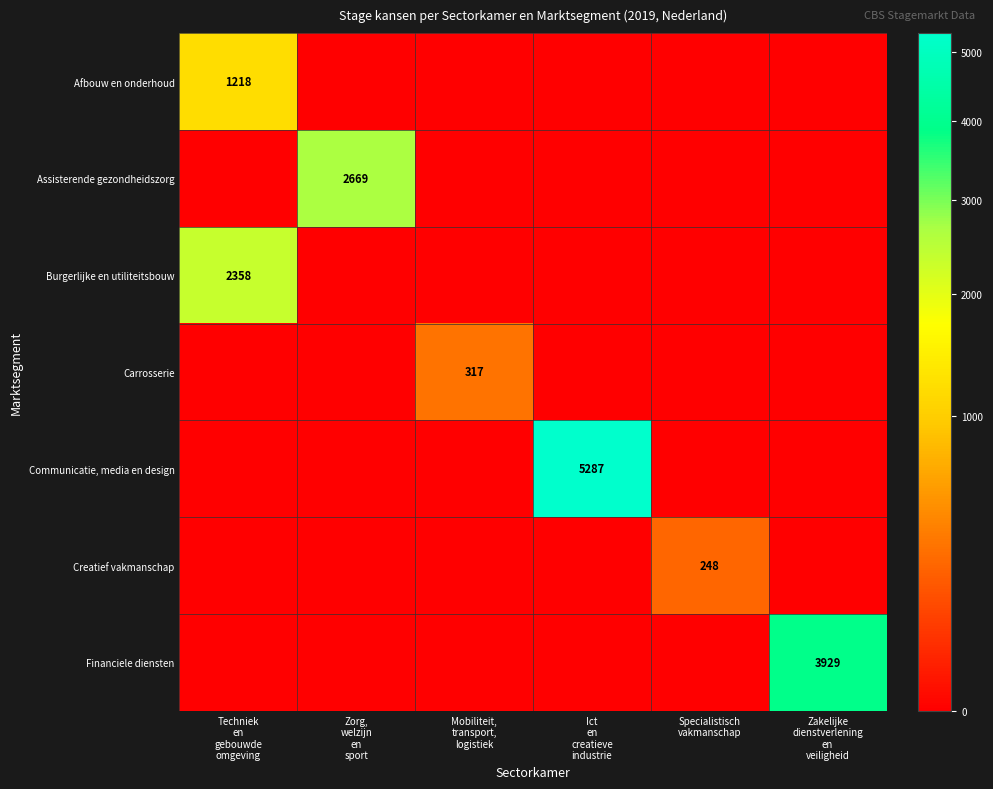

At which label does Financiele diensten reach its peak?

Zakelijke dienstverlening en veiligheid